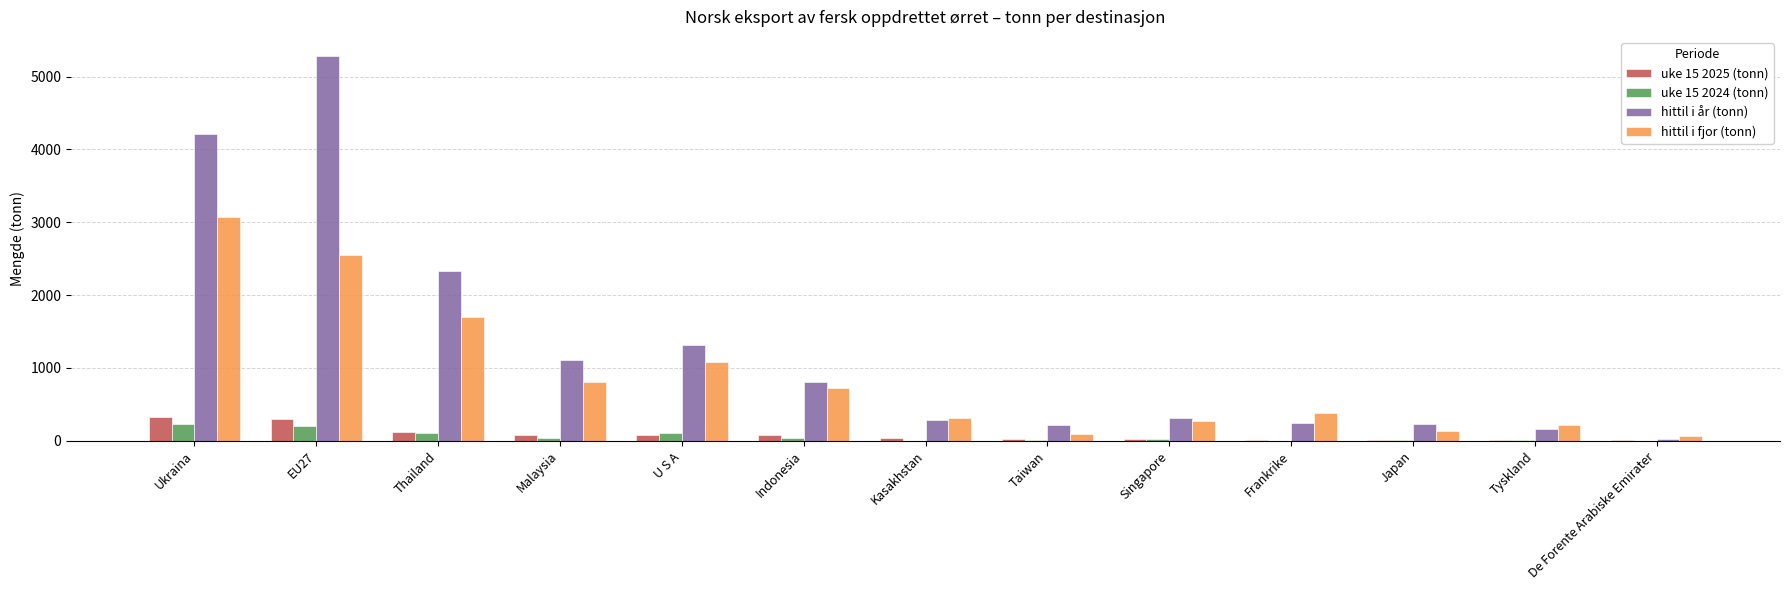

Between Indonesia and Taiwan, which series saw the biggest shift?

hittil i fjor (tonn)